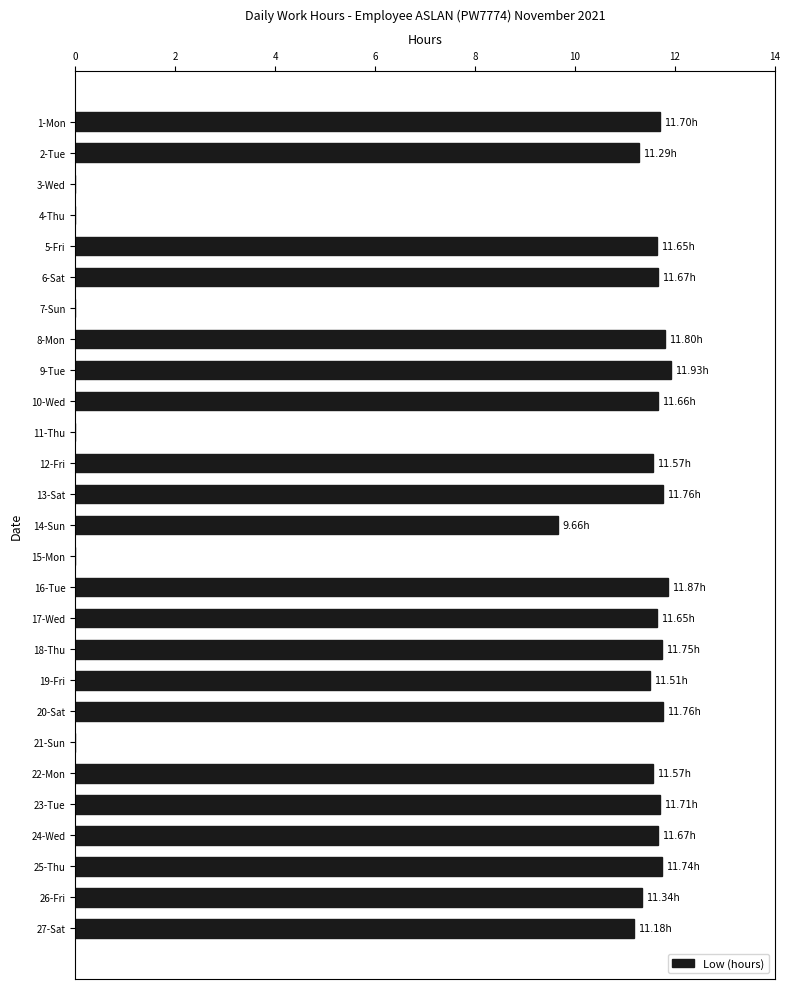

Which has a higher value, 10-Wed or 27-Sat?

10-Wed